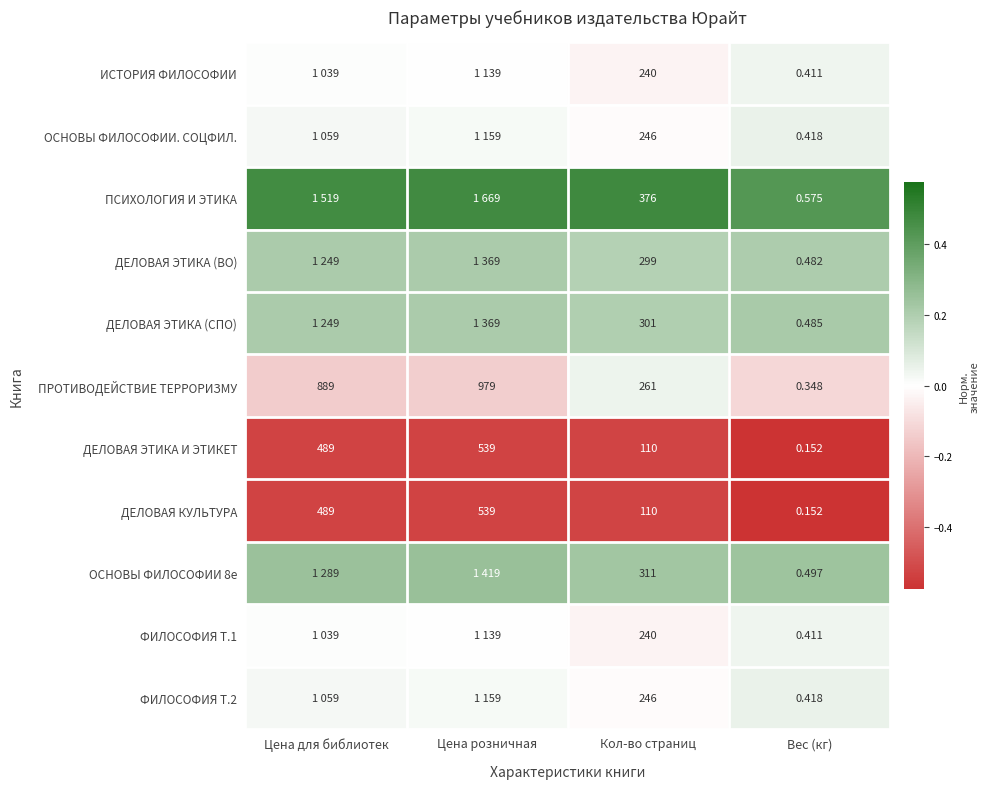

Which series changed the most between Кол-во страниц and Вес (кг)?

ПСИХОЛОГИЯ И ЭТИКА